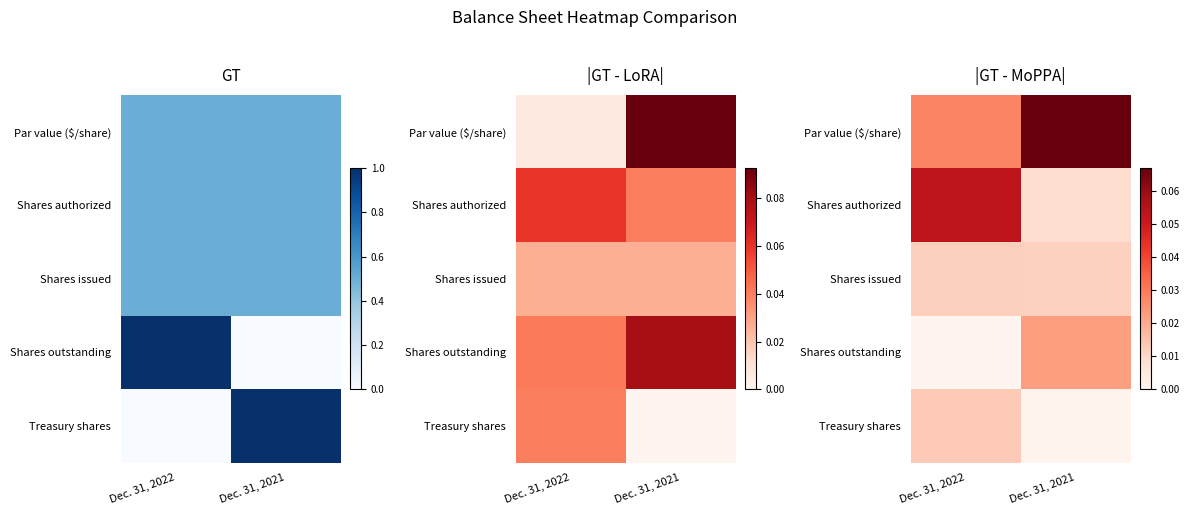

Between Dec. 31, 2022 and Dec. 31, 2021, which is larger?

Dec. 31, 2021